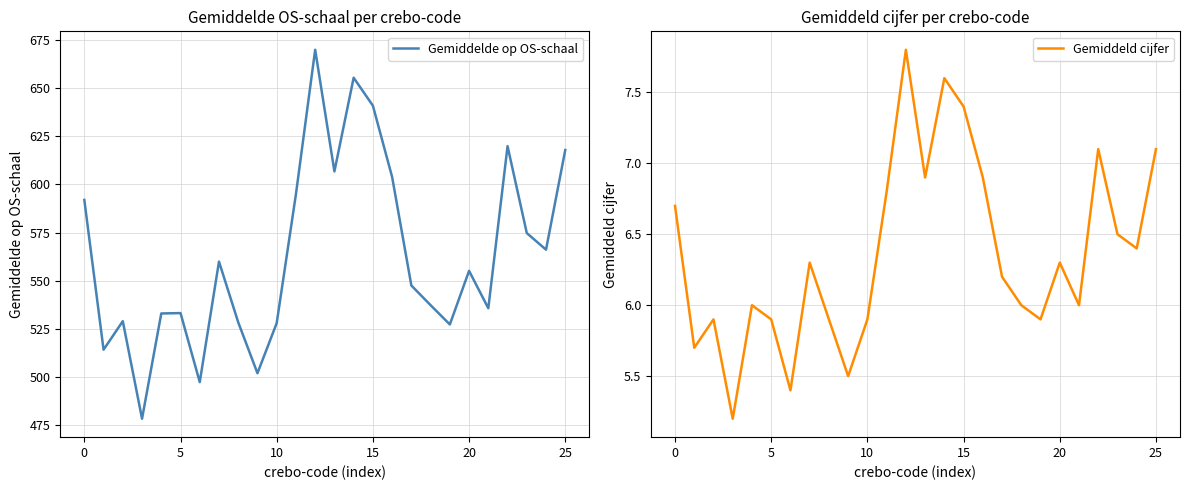

Rank the series by their average value, from lowest to highest.

Gemiddeld cijfer, Gemiddelde op OS-schaal